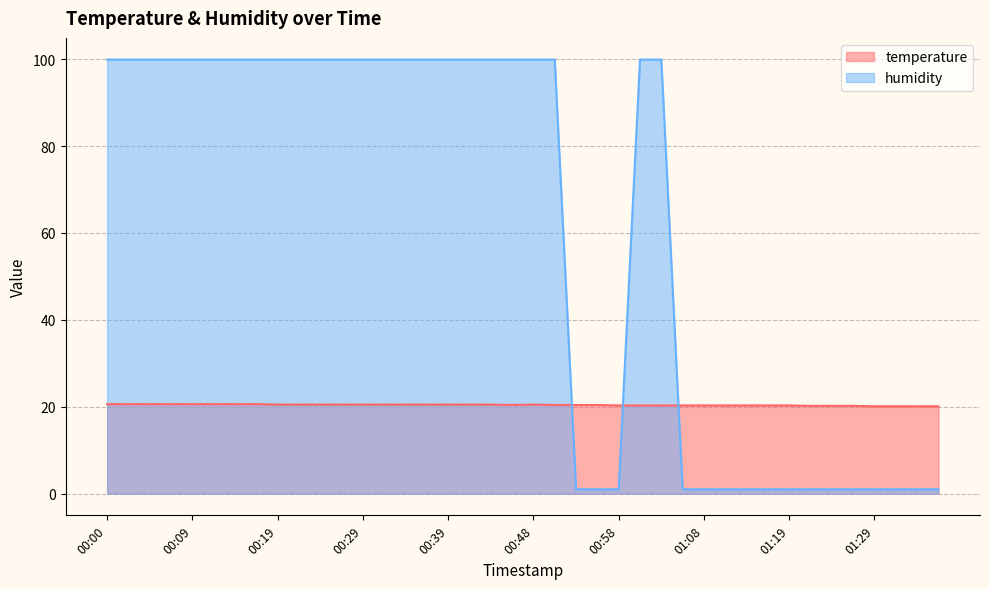

True or false: temperature has a value of 20.6 at 00:00.

True